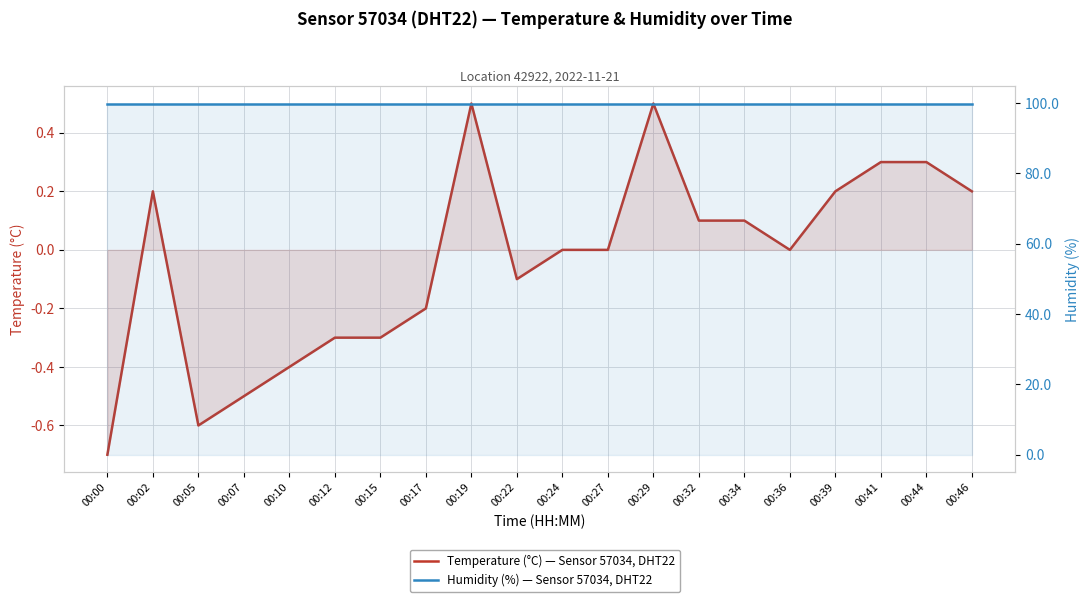

True or false: Temperature (°C) — Sensor 57034, DHT22 has more than 1 interior local peaks.

True